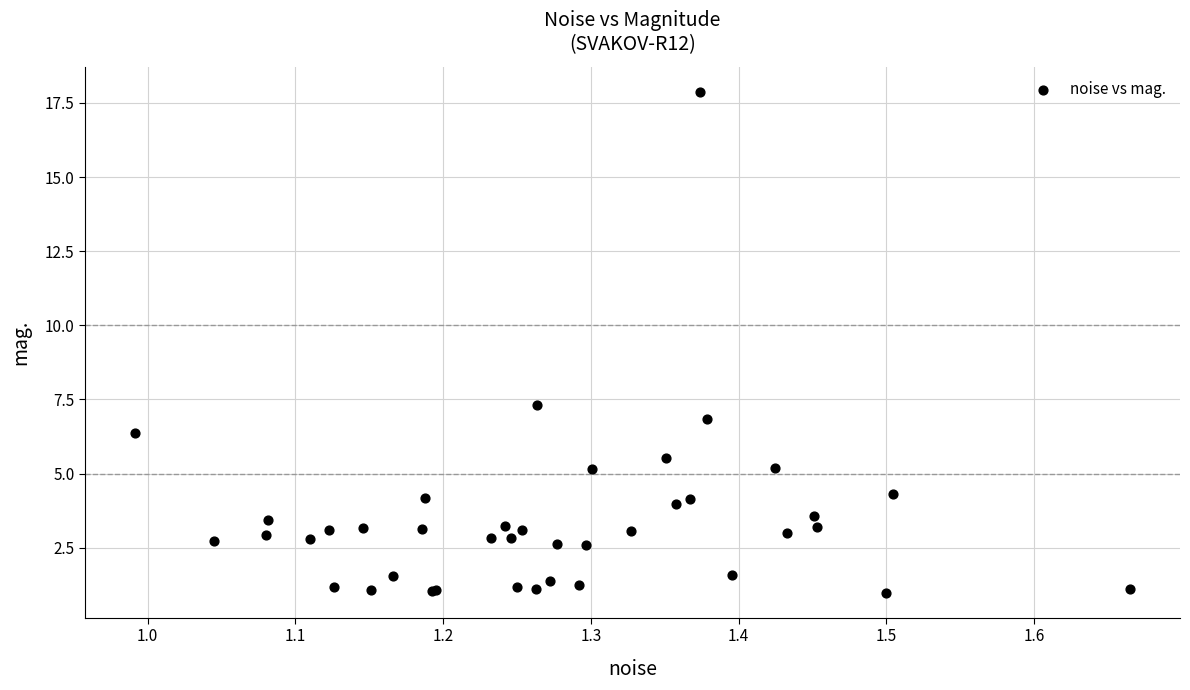

What Y value in the scatter plot is closest to 9?

7.3